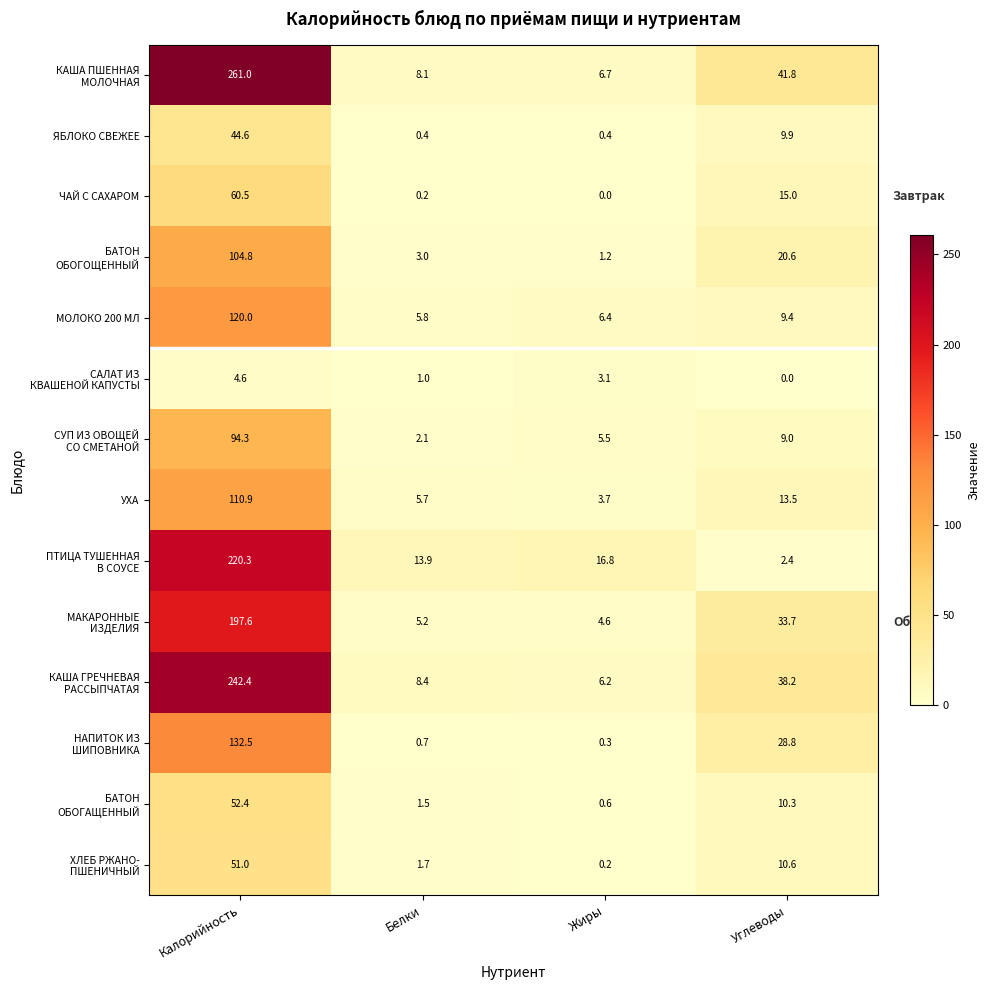

What is the greatest value displayed?

261.0